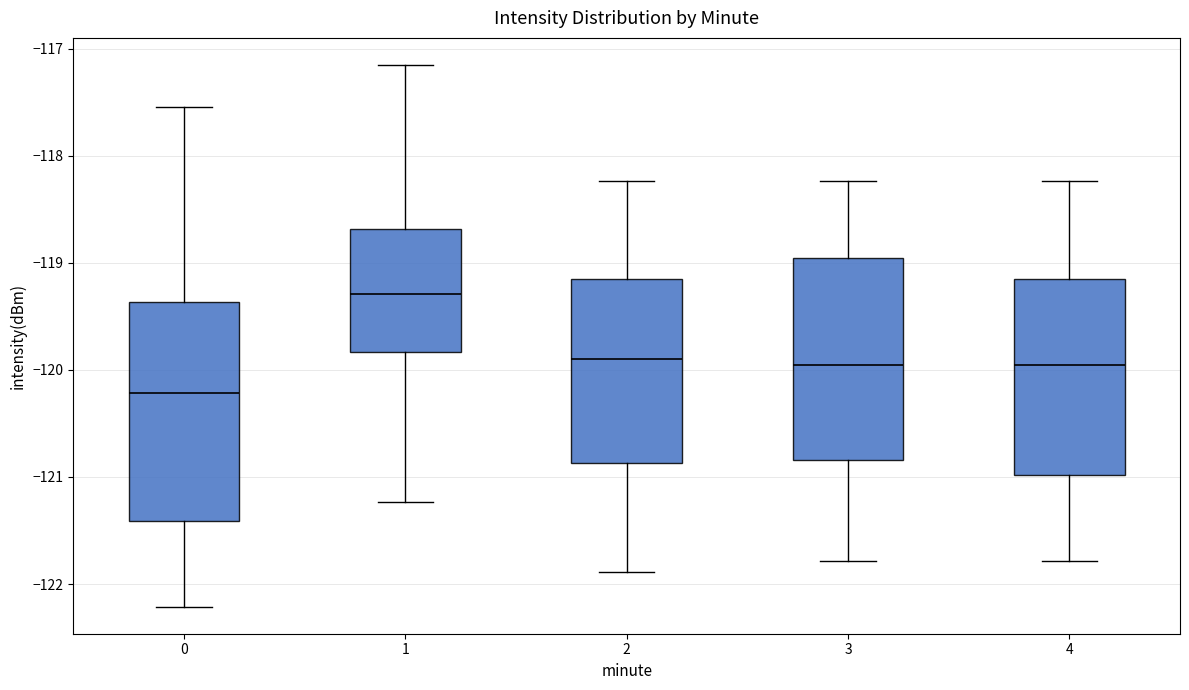

Reading left to right, read every box against the y-axis: the position of its median line, the range the box covers, and the ends of its whiskers. The values are not printed on the chart, so give them approximately, as read against the axis.

0: median -120.2, box -121.4 to -119.4, whiskers -122.2 to -117.5
1: median -119.3, box -119.8 to -118.7, whiskers -121.2 to -117.2
2: median -119.9, box -120.9 to -119.2, whiskers -121.9 to -118.2
3: median -120.0, box -120.8 to -119.0, whiskers -121.8 to -118.2
4: median -120.0, box -121.0 to -119.2, whiskers -121.8 to -118.2